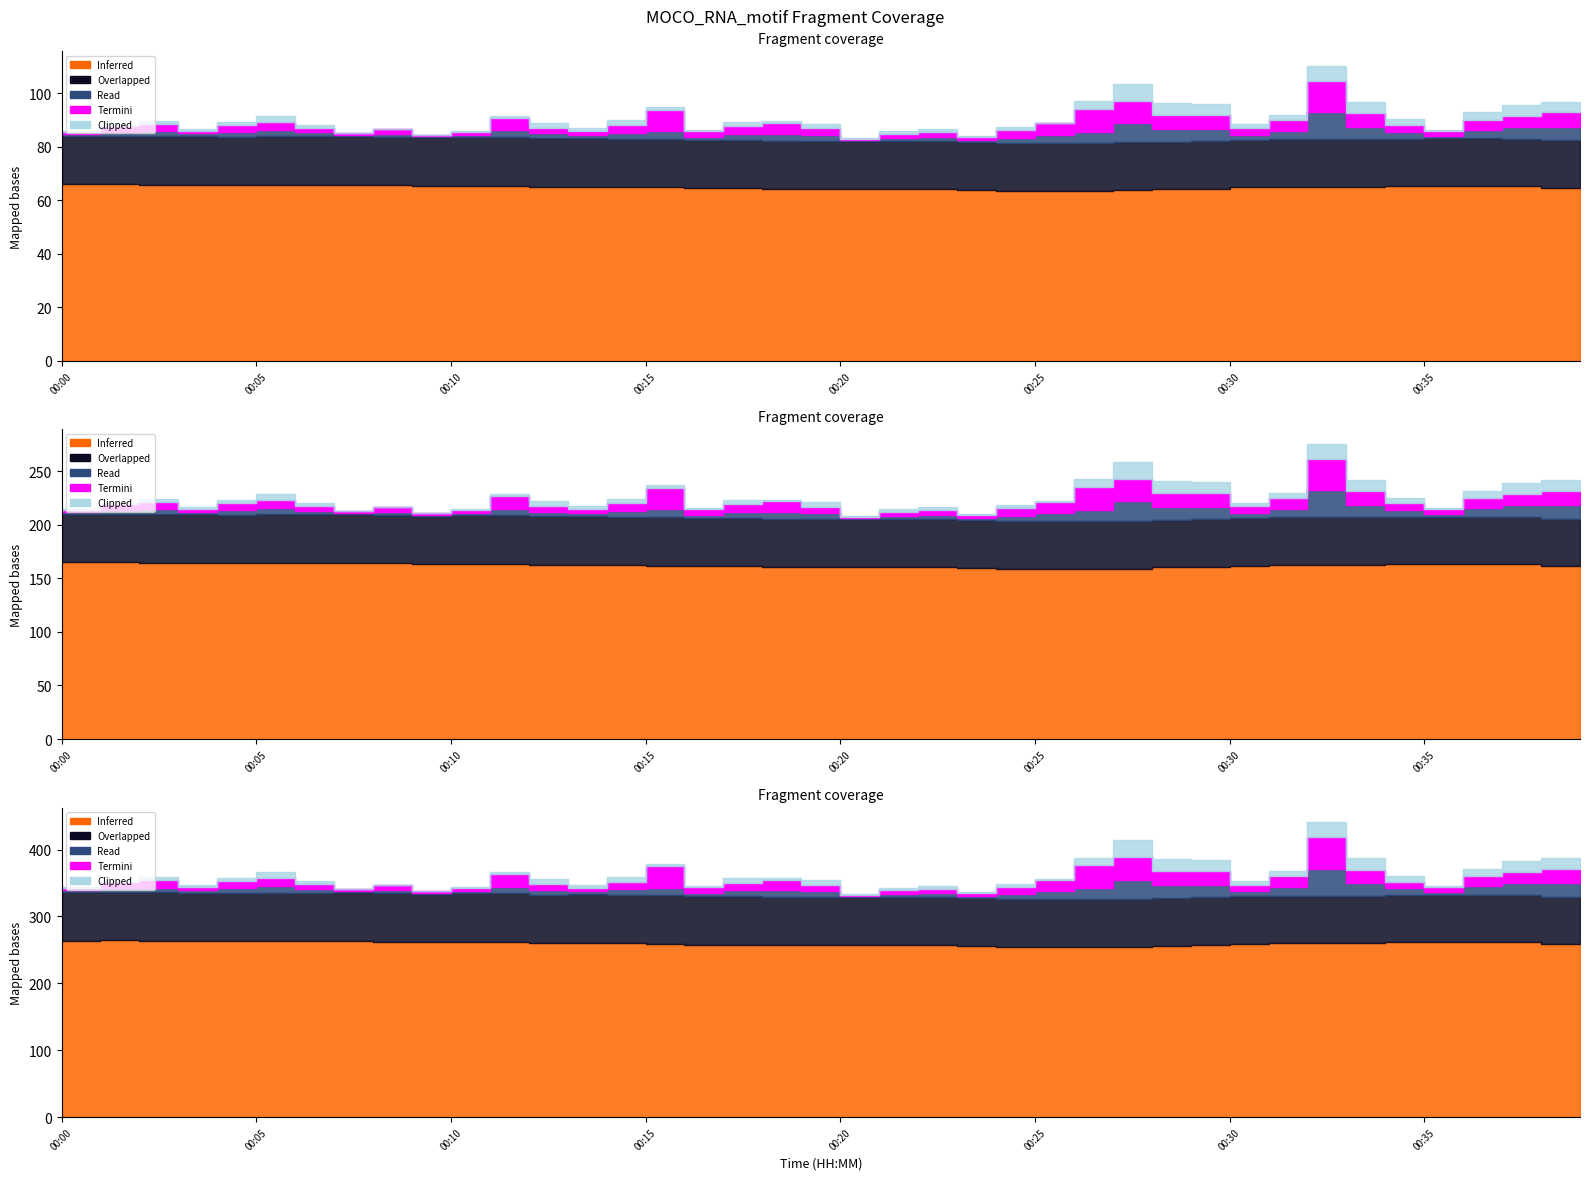

True or false: WindSpd_Mean (km/h) and Temp_Mean (deg) intersect in this chart.

False